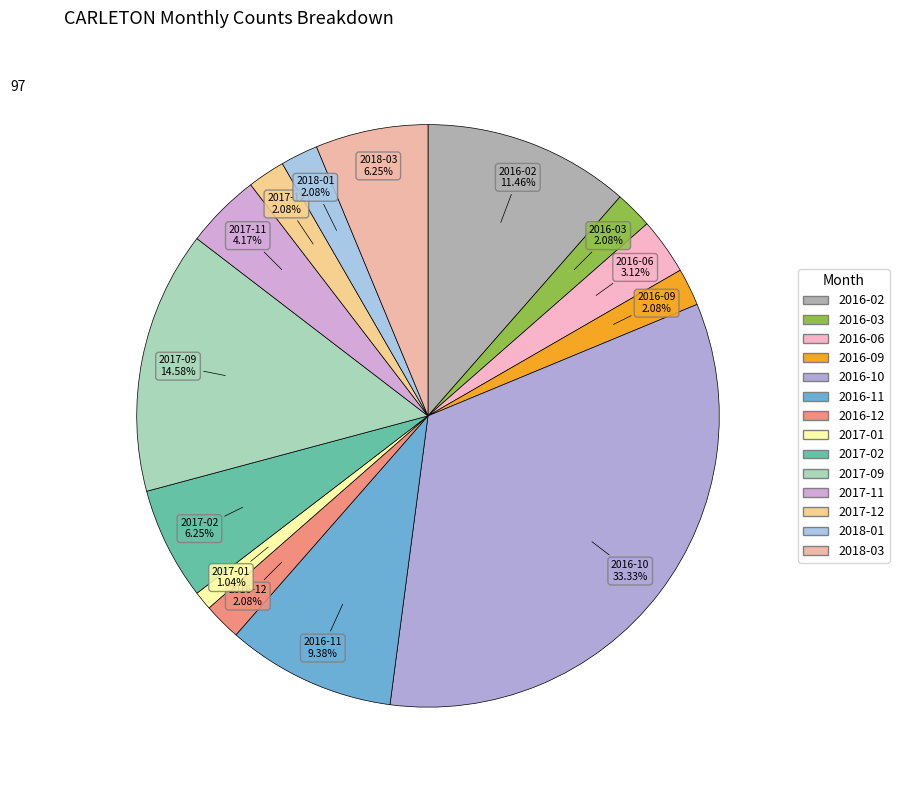

True or false: 2016-09 accounts for 2% of the total.

True